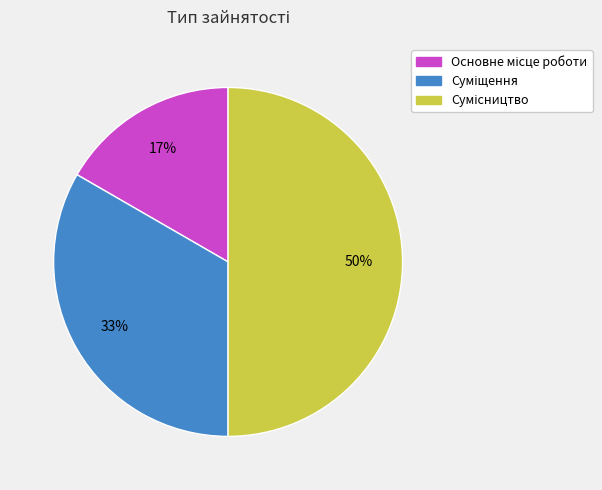

How many slices are in this pie chart?

3